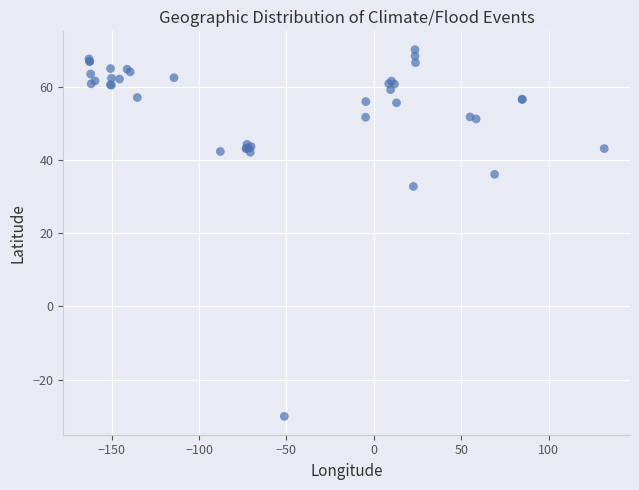

What Y value in the scatter plot is closest to 20?

32.8